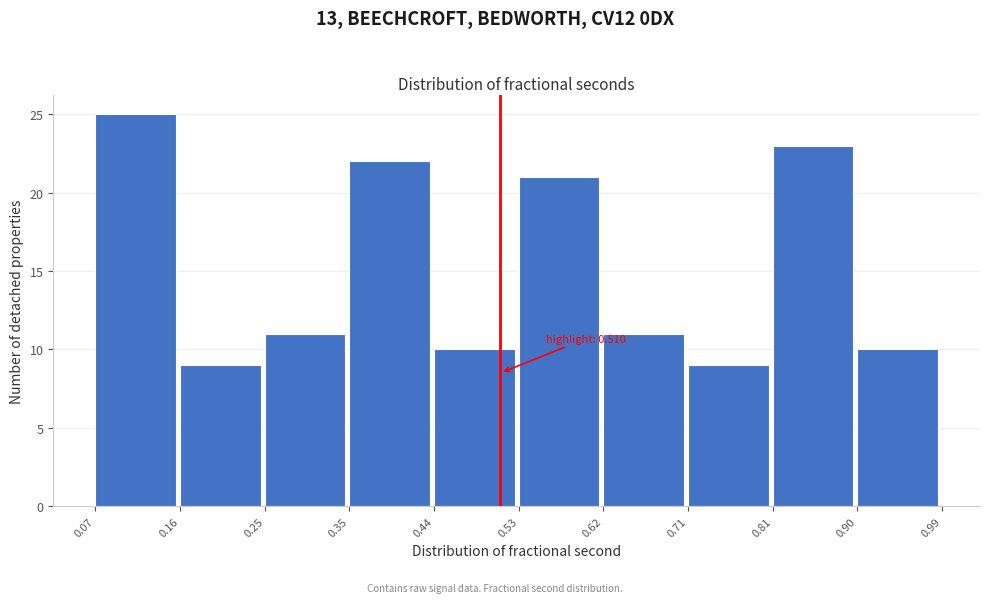

Which range on the x-axis has the tallest bar?

0.07 to 0.16